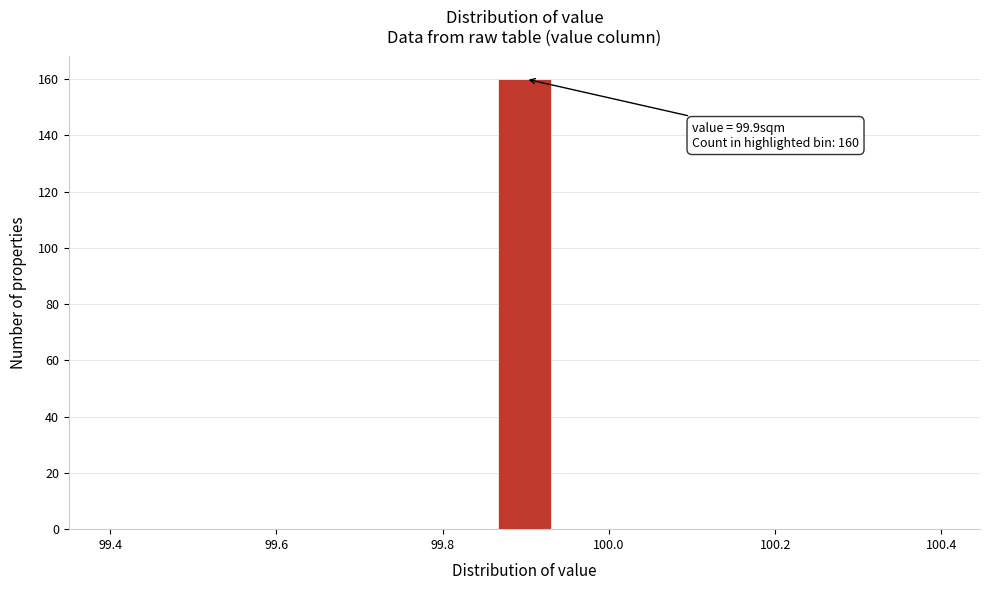

Around what value on the x-axis is the tallest bar? Give the approximate position of its centre, as read against the axis.

99.90